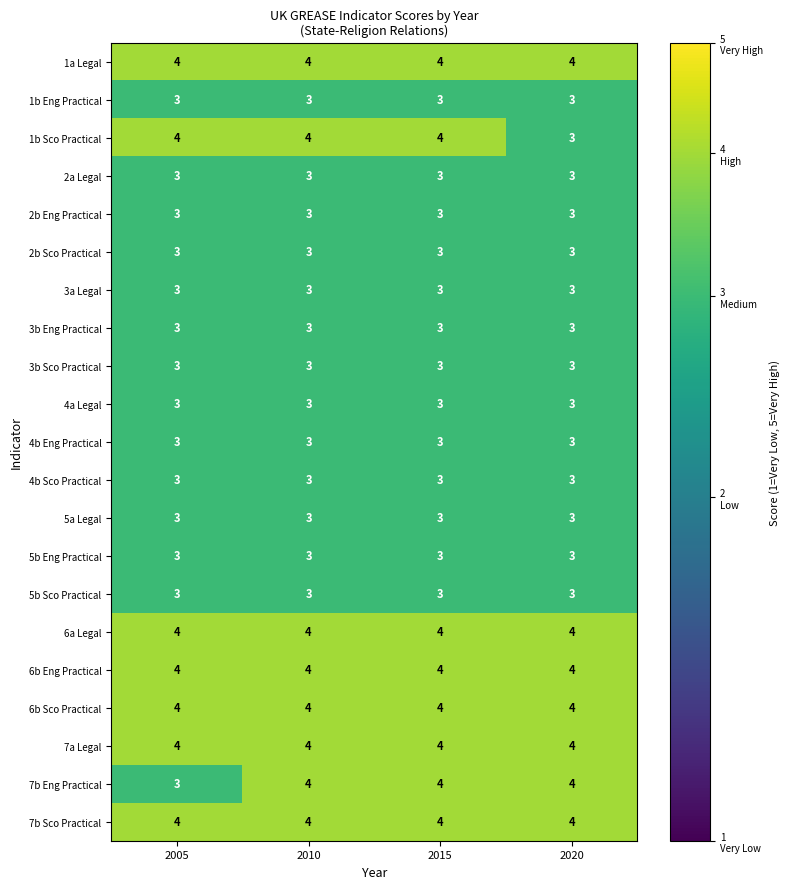

The value of 7b Sco Practical at 2015 is 4. True or false?

True